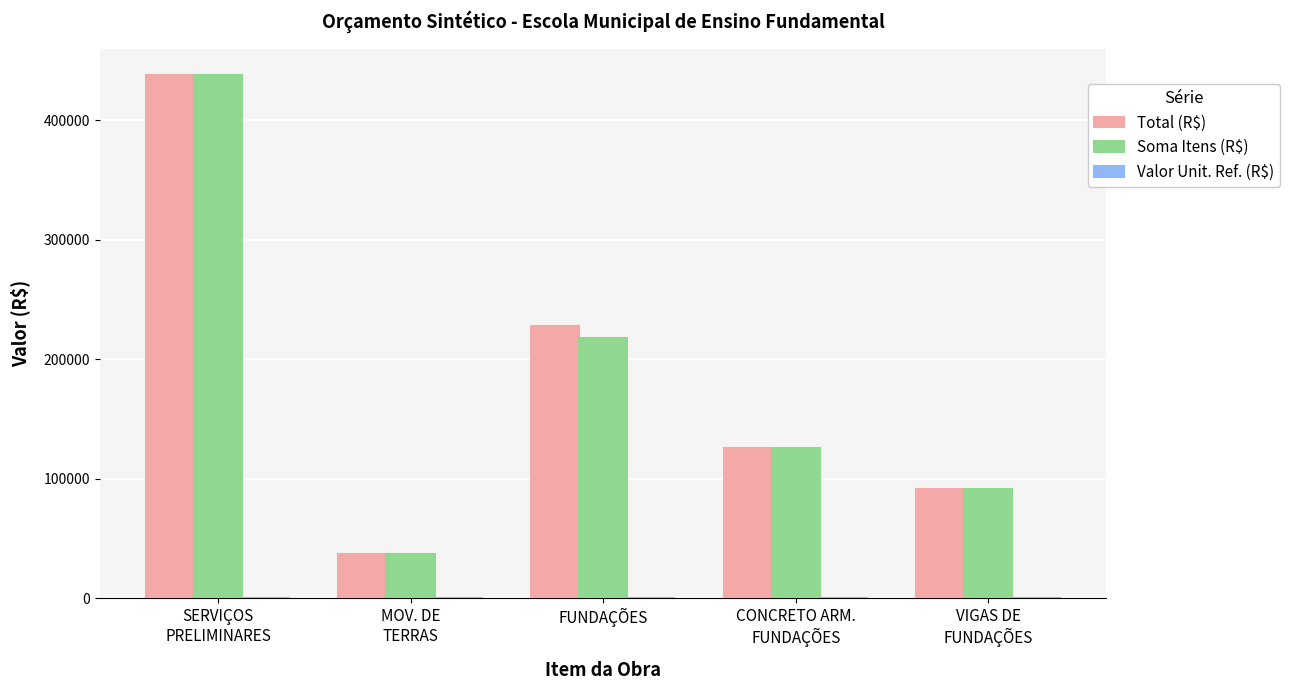

What is the greatest value displayed?

437956.5